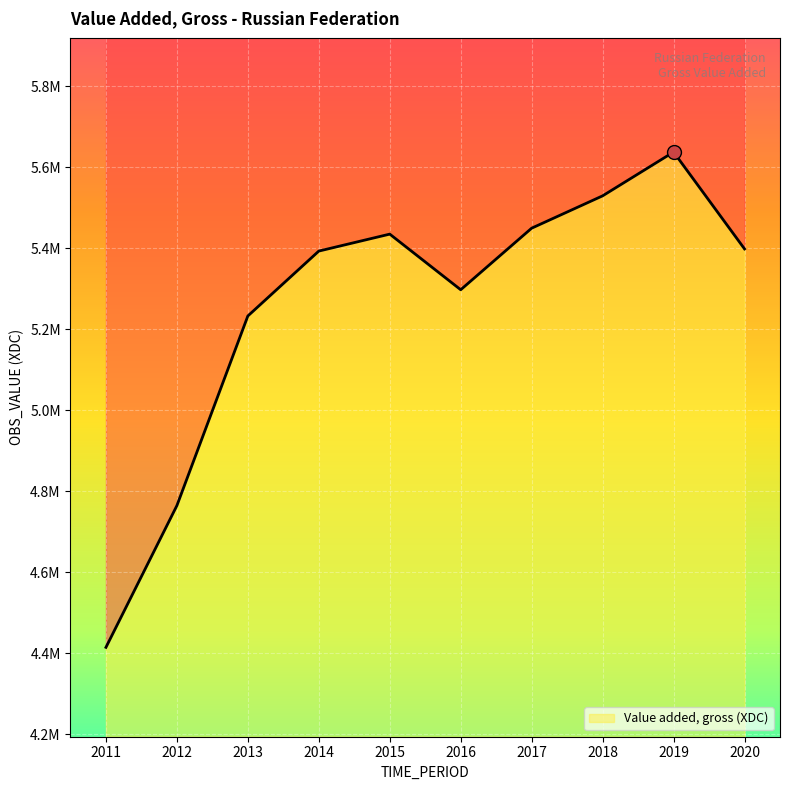

What is the value of the 7th point from the left?

5449542